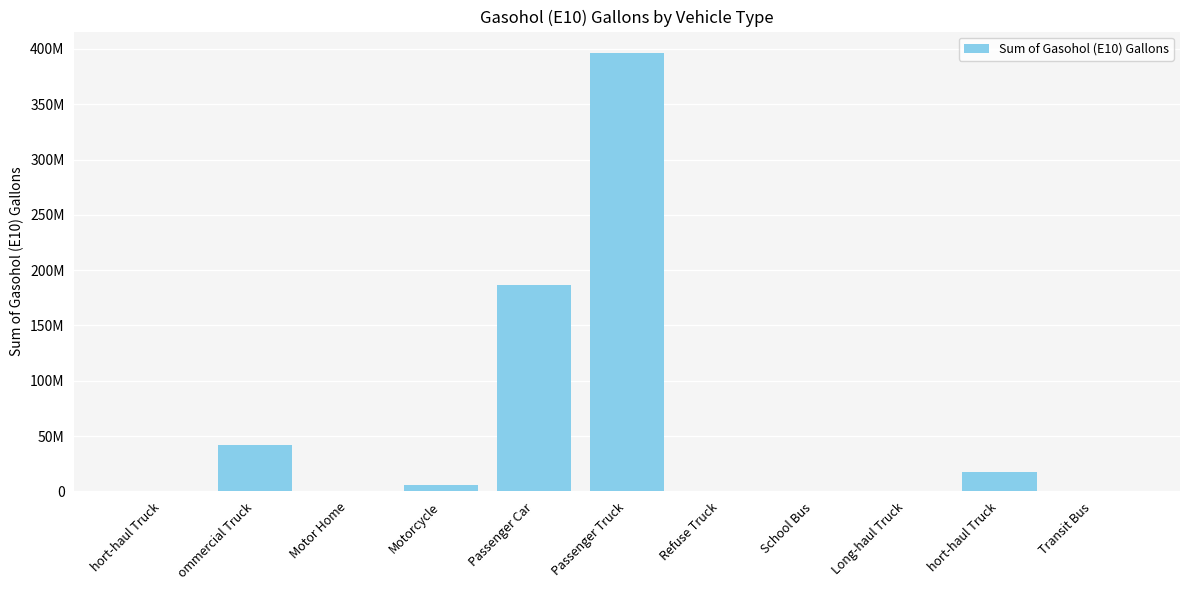

What is the difference between the values at Motor Home and hort-haul Truck?

17318189.8